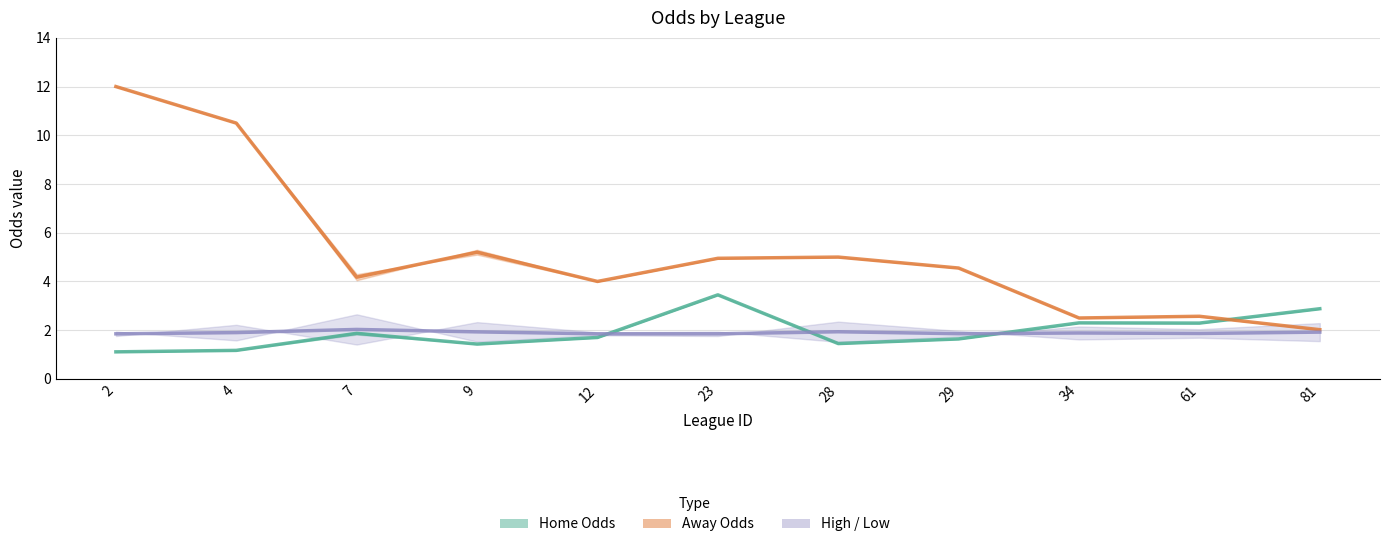

Where is the first local minimum for Home Odds Avg?

9